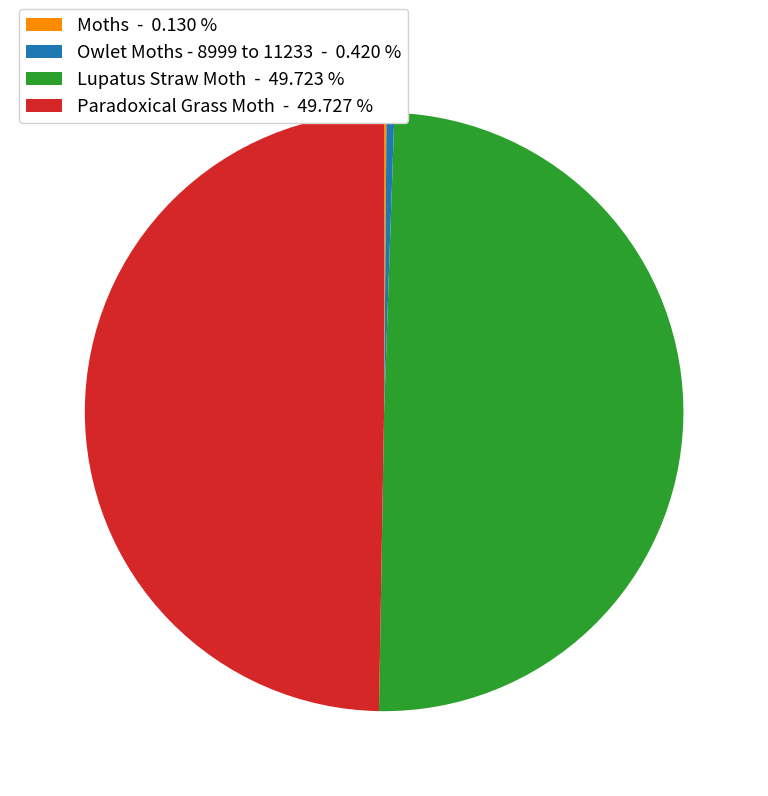

What is the ratio of the value at Lupatus Straw Moth - 49.723 % to the value at Paradoxical Grass Moth - 49.727 %?

1.0